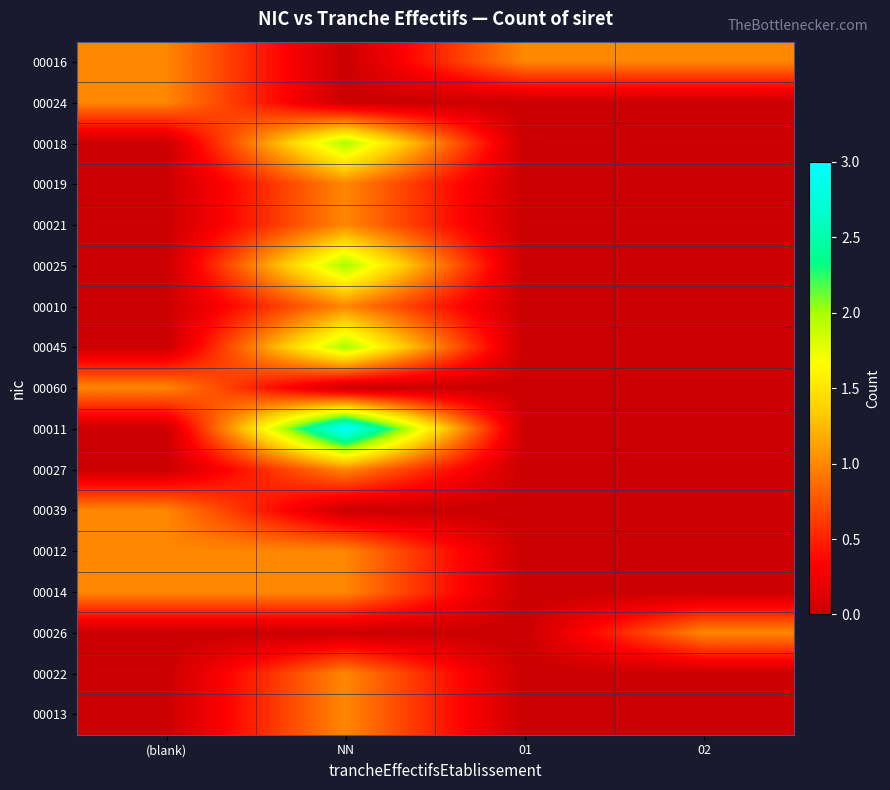

Reading left to right, list all the values displayed in this chart.

00016: (blank)=1	NN=0	01=1	02=1
00024: (blank)=1	NN=0	01=0	02=0
00018: (blank)=0	NN=2	01=0	02=0
00019: (blank)=0	NN=1	01=0	02=0
00021: (blank)=0	NN=1	01=0	02=0
00025: (blank)=0	NN=2	01=0	02=0
00010: (blank)=0	NN=1	01=0	02=0
00045: (blank)=0	NN=2	01=0	02=0
00060: (blank)=1	NN=0	01=0	02=0
00011: (blank)=0	NN=3	01=0	02=0
00027: (blank)=0	NN=1	01=0	02=0
00039: (blank)=1	NN=0	01=0	02=0
00012: (blank)=1	NN=1	01=0	02=0
00014: (blank)=1	NN=1	01=0	02=0
00026: (blank)=0	NN=0	01=0	02=1
00022: (blank)=0	NN=1	01=0	02=0
00013: (blank)=0	NN=1	01=0	02=0